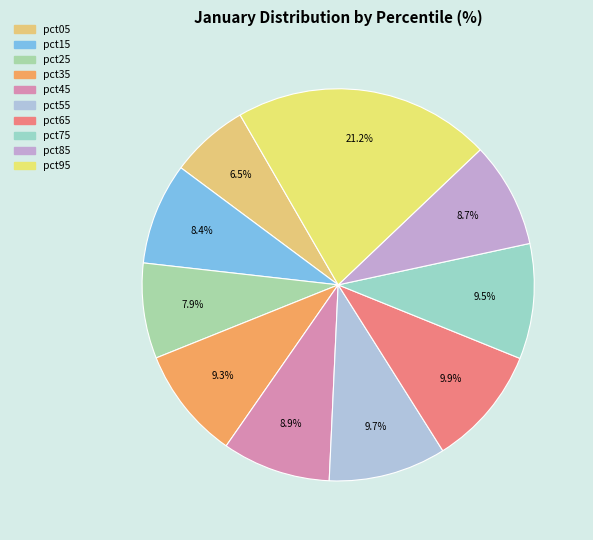

To the nearest percent, what percentage of the pie is pct45?

9%